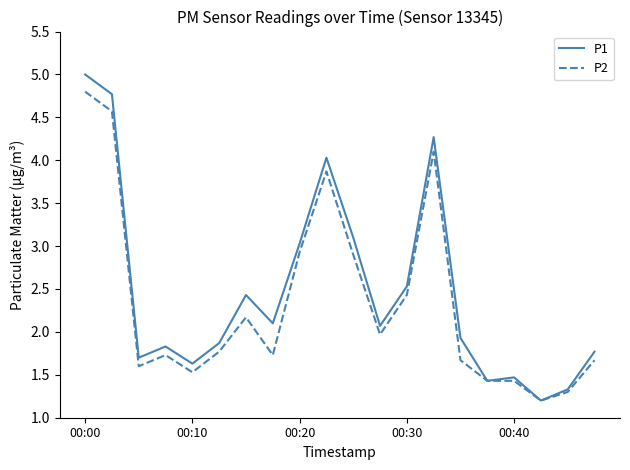

How many distinct data groups are displayed?

2